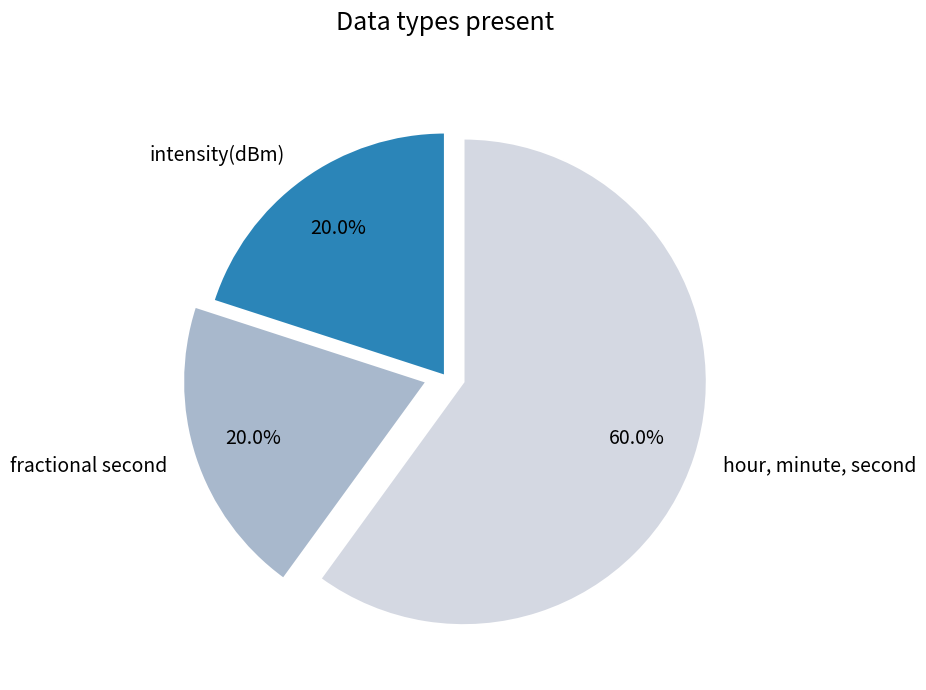

How many segments does this pie chart have?

3